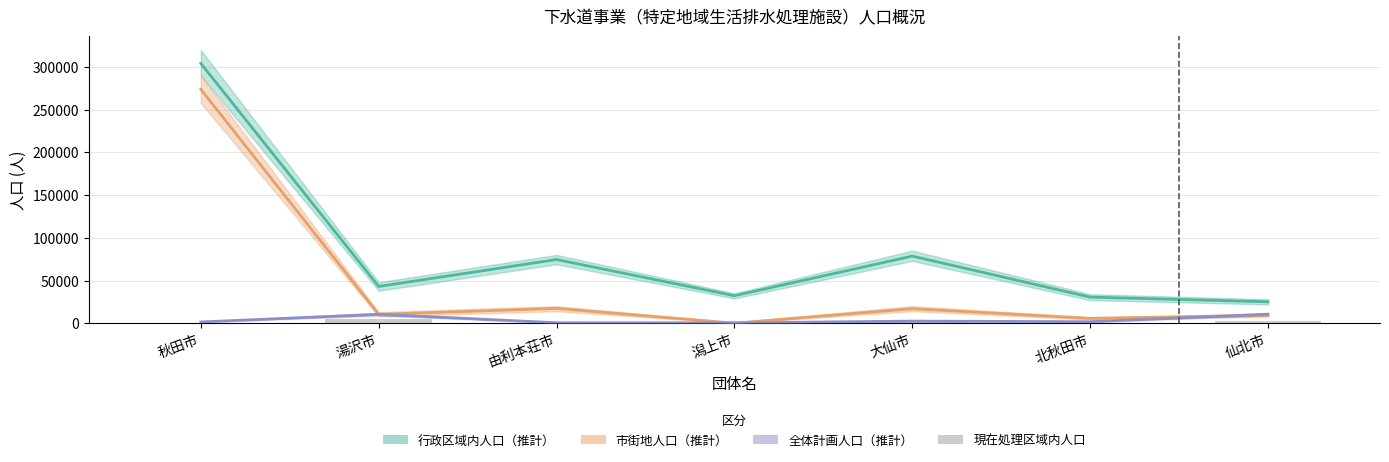

List the series in order of their peak value, highest first.

行政区域内人口, 市街地人口, 全体計画人口, 現在処理区域内人口